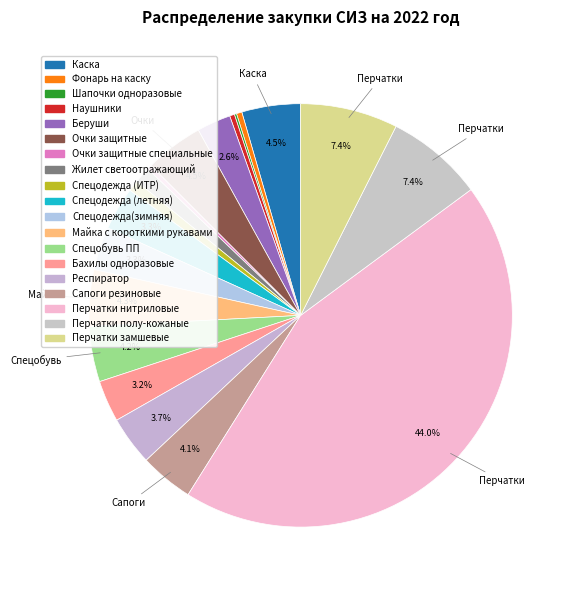

To the nearest percent, what is the difference between the largest and smallest slice percentages?

44%